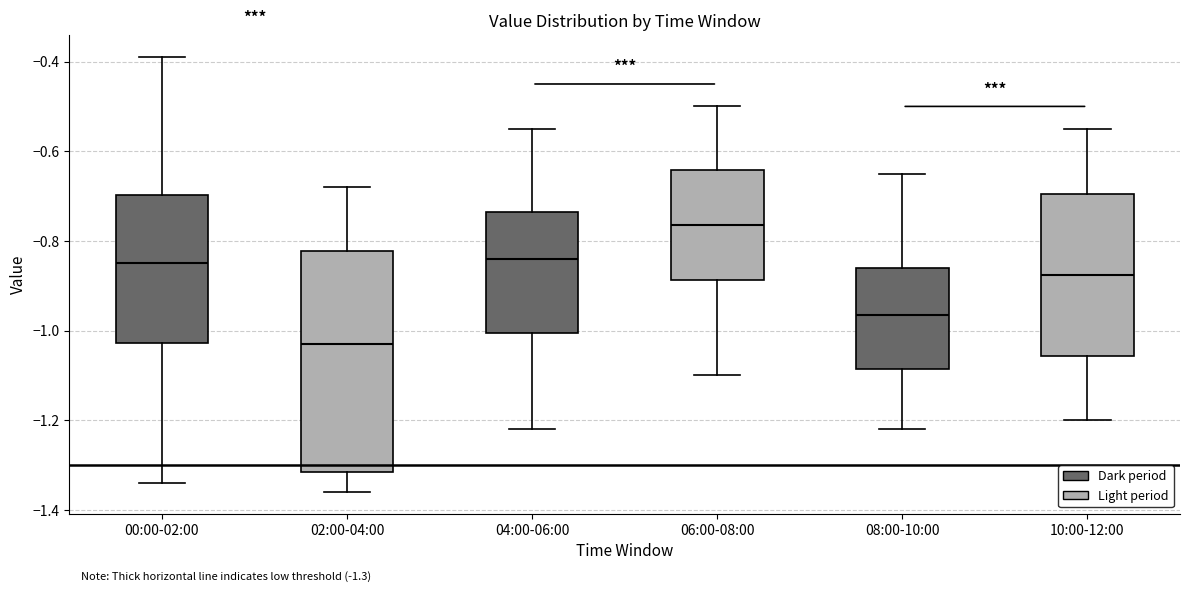

Which box's median line is the lowest?

02:00-04:00